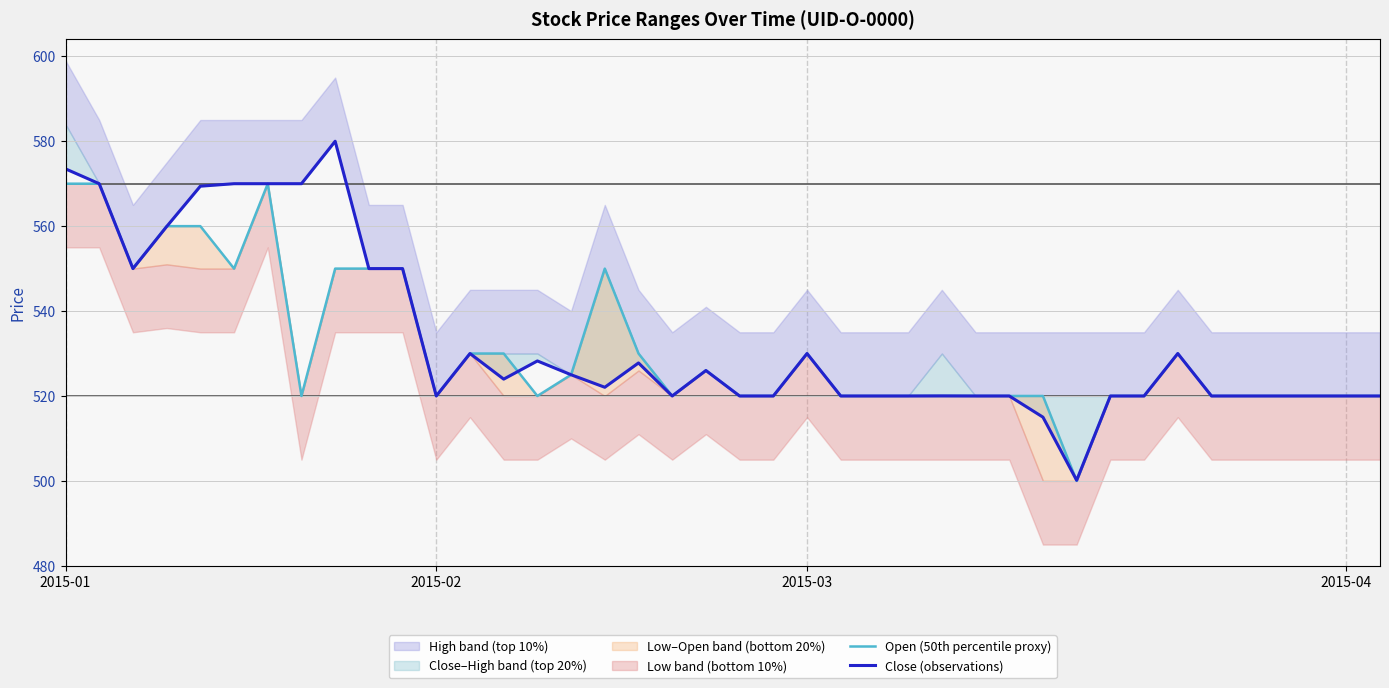

How many interior local peaks does the Open (50th percentile proxy) series have?

5